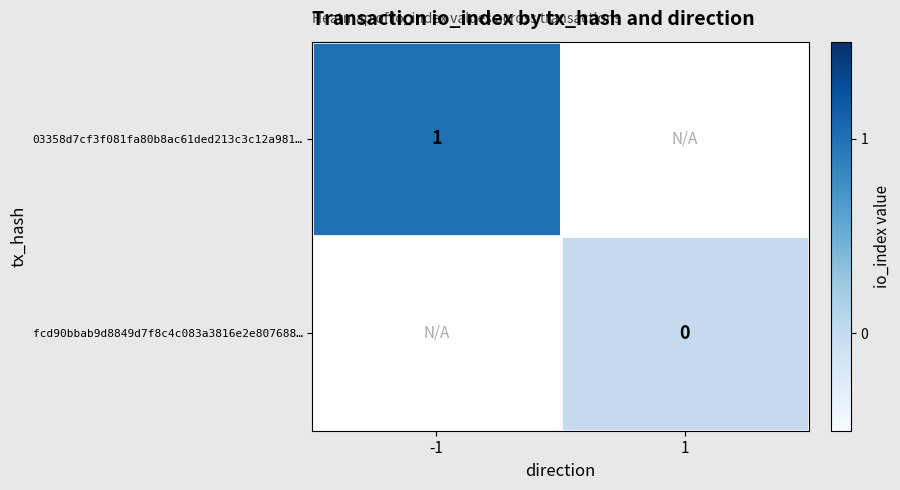

Is the value of 03358d7cf3f081fa80b8ac61ded213c3c12a981… at -1 greater than the value of fcd90bbab9d8849d7f8c4c083a3816e2e807688… at 1?

Yes